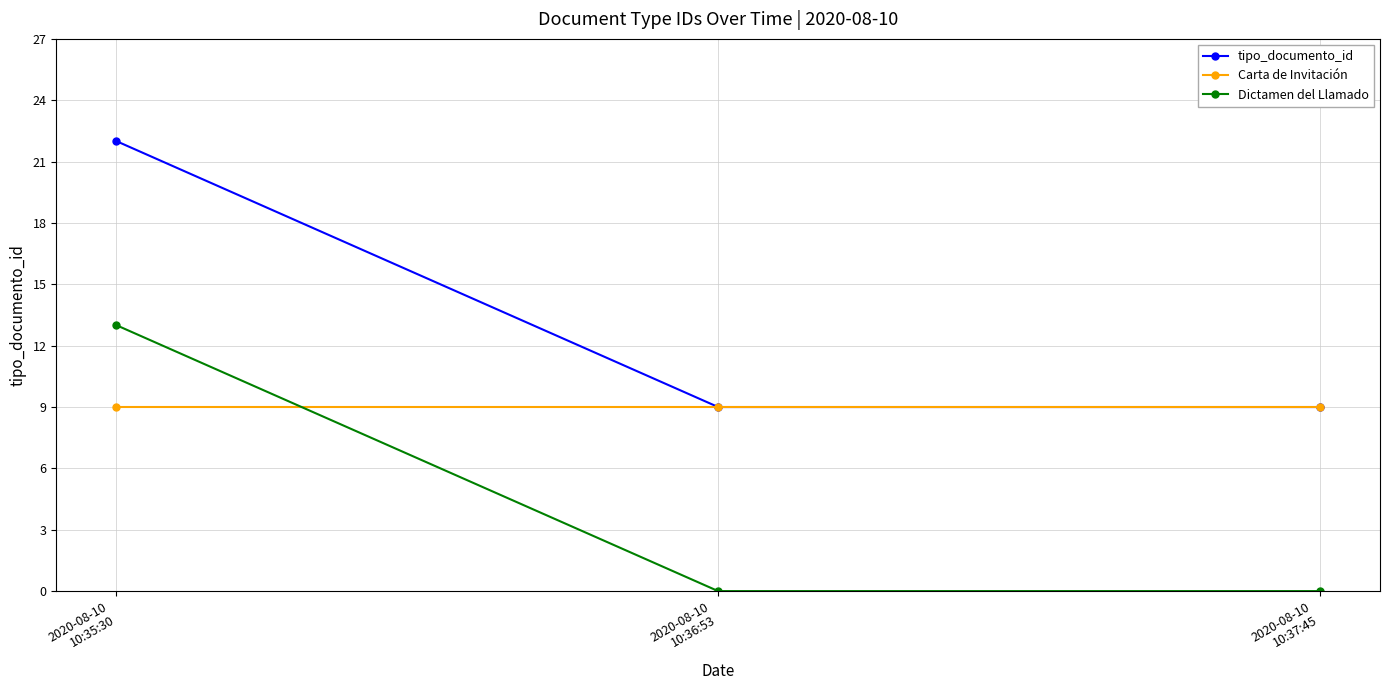

Which series has the largest total across all categories?

tipo_documento_id